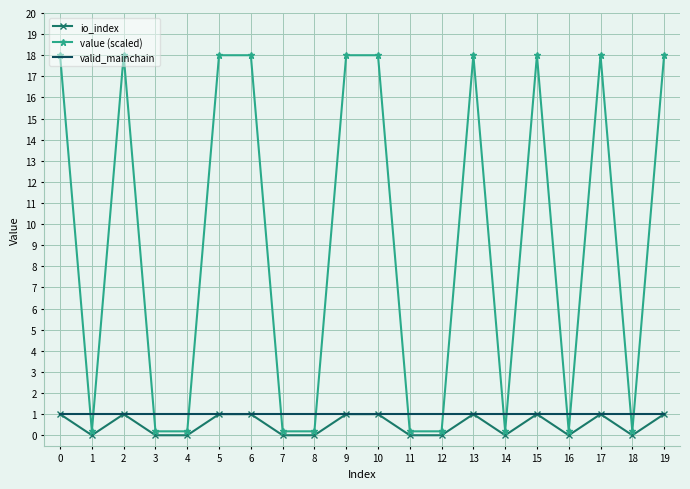

Is the value of value (scaled) at 5 greater than the value of io_index at 11?

Yes